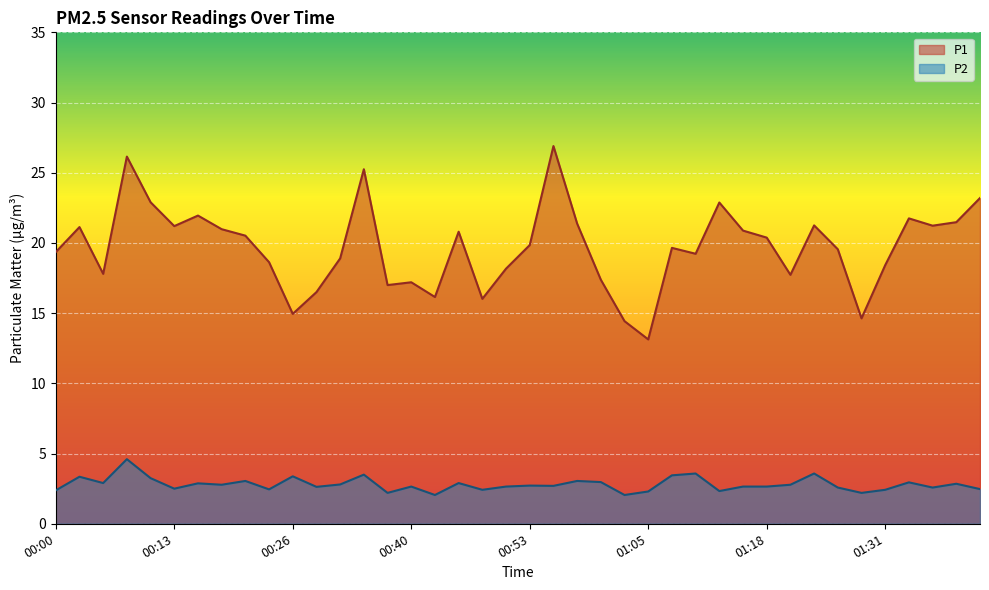

What is the minimum value for P2?

2.0